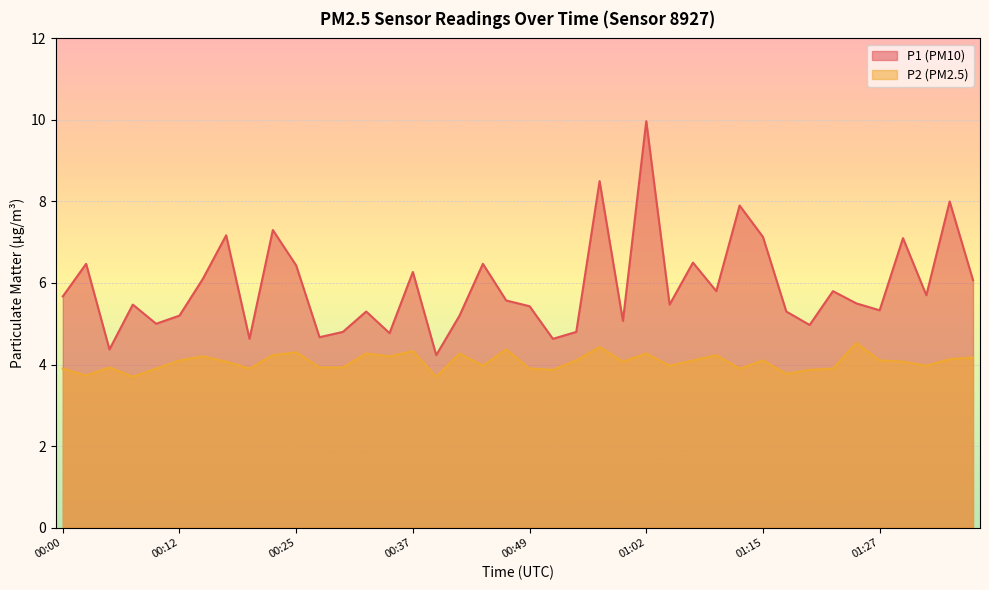

True or false: P1 and P2 intersect in this chart.

False